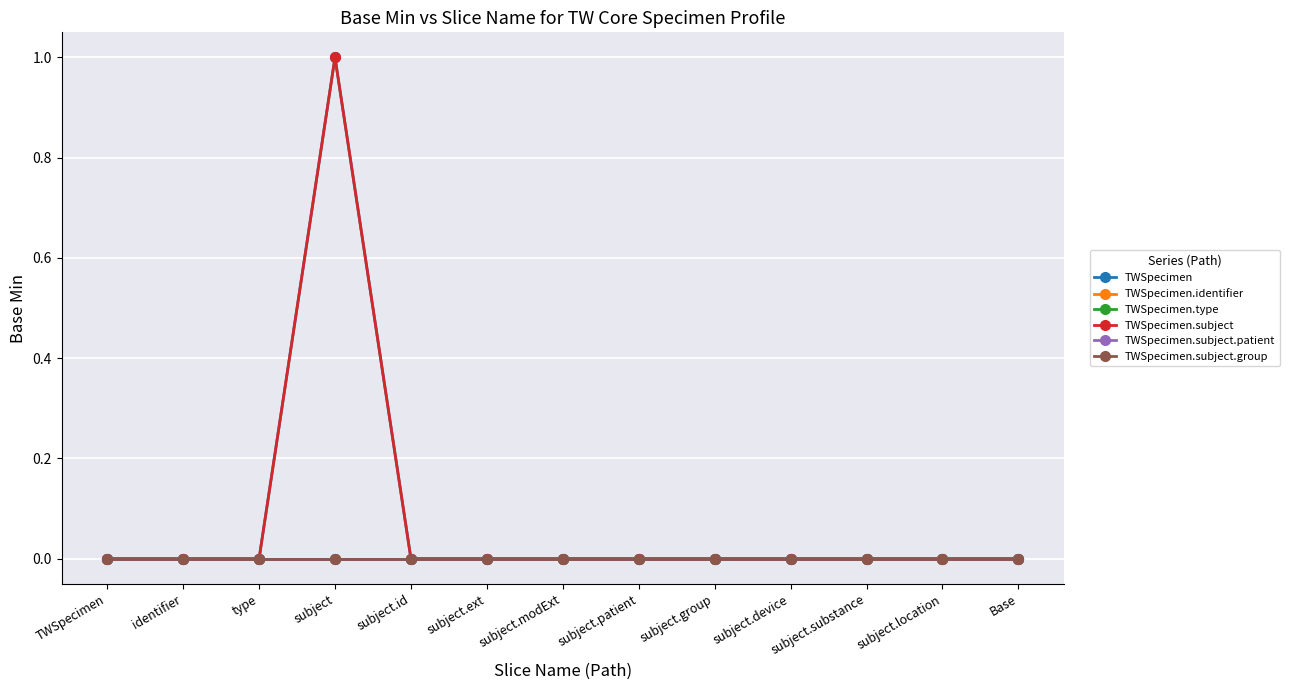

Is this an area chart (filled region under the line)?

No